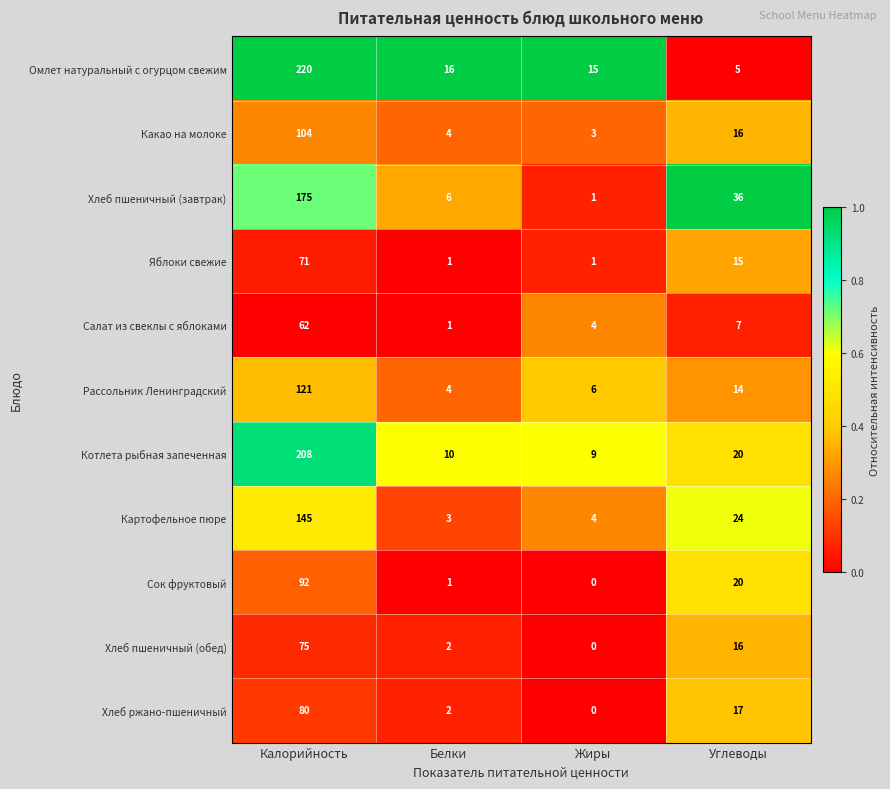

How many distinct data groups are displayed?

11